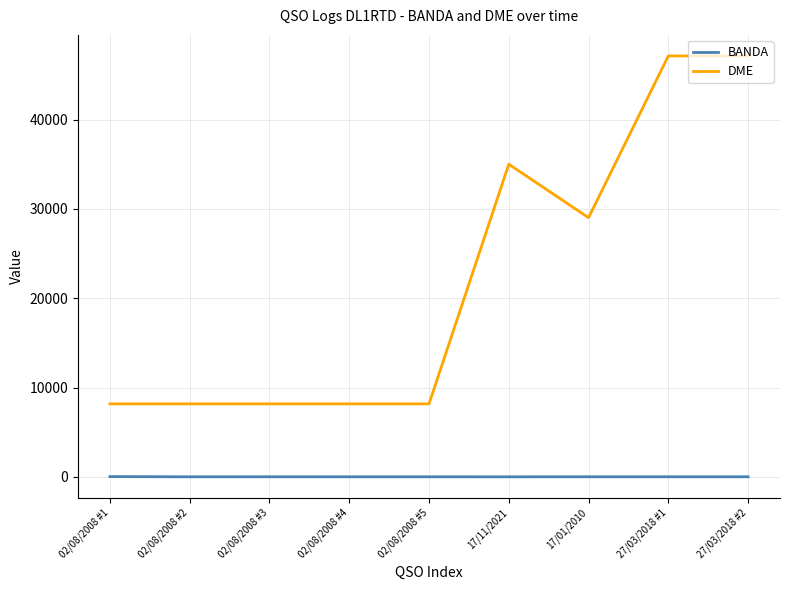

The value of BANDA at 17/01/2010 is 20. True or false?

True